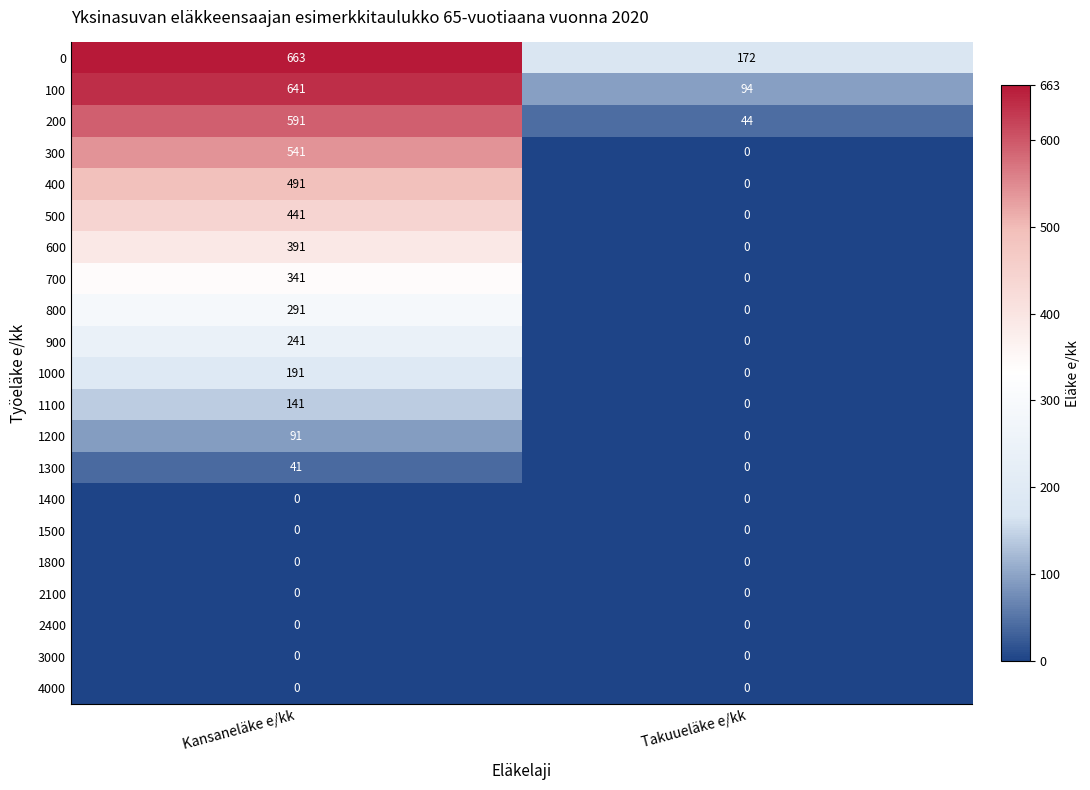

What is the spread (max minus min) of values at Takuueläke e/kk?

172